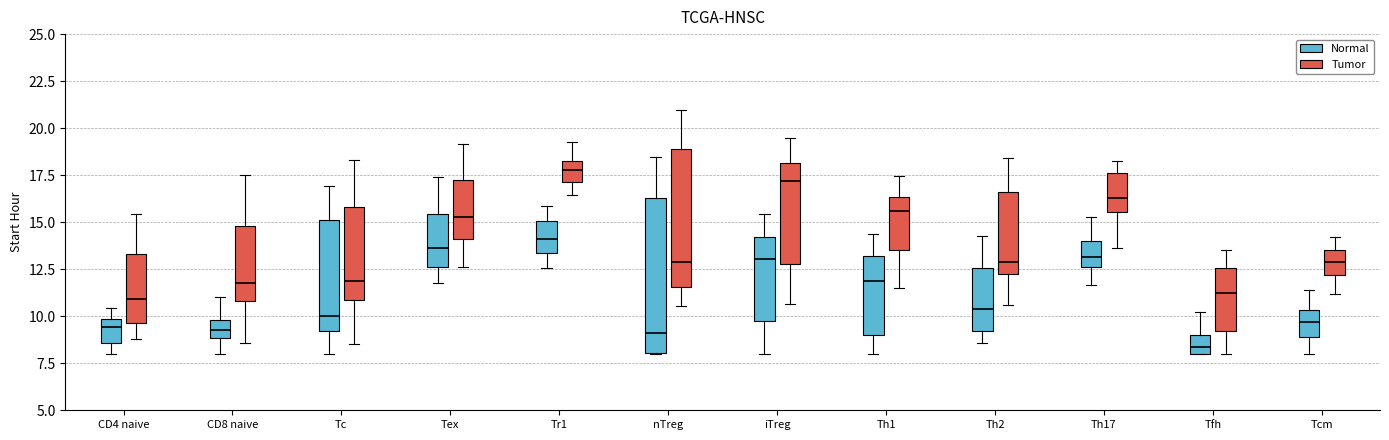

Reading left to right, transcribe this box plot: for each box, give where its median line is, the range the box spans, and where its two whiskers end, as read against the y-axis. The values are not printed on the chart, so give them approximately, as read against the axis.

CD4 naive (Normal): median 9.5, box 8.5 to 10.0, whiskers 8.0 to 10.5
CD4 naive (Tumor): median 11.0, box 9.5 to 13.5, whiskers 9.0 to 15.5
CD8 naive (Normal): median 9.5, box 9.0 to 10.0, whiskers 8.0 to 11.0
CD8 naive (Tumor): median 12.0, box 11.0 to 15.0, whiskers 8.5 to 17.5
Tc (Normal): median 10.0, box 9.0 to 15.0, whiskers 8.0 to 17.0
Tc (Tumor): median 12.0, box 11.0 to 16.0, whiskers 8.5 to 18.5
Tex (Normal): median 13.5, box 12.5 to 15.5, whiskers 12.0 to 17.5
Tex (Tumor): median 15.5, box 14.0 to 17.5, whiskers 12.5 to 19.0
Tr1 (Normal): median 14.0, box 13.5 to 15.0, whiskers 12.5 to 16.0
Tr1 (Tumor): median 18.0, box 17.0 to 18.5, whiskers 16.5 to 19.5
nTreg (Normal): median 9.0, box 8.0 to 16.5, whiskers 8.0 to 18.5
nTreg (Tumor): median 13.0, box 11.5 to 19.0, whiskers 10.5 to 21.0
iTreg (Normal): median 13.0, box 10.0 to 14.0, whiskers 8.0 to 15.5
iTreg (Tumor): median 17.0, box 13.0 to 18.0, whiskers 10.5 to 19.5
Th1 (Normal): median 12.0, box 9.0 to 13.0, whiskers 8.0 to 14.5
Th1 (Tumor): median 15.5, box 13.5 to 16.5, whiskers 11.5 to 17.5
Th2 (Normal): median 10.5, box 9.0 to 12.5, whiskers 8.5 to 14.5
Th2 (Tumor): median 13.0, box 12.0 to 16.5, whiskers 10.5 to 18.5
Th17 (Normal): median 13.0, box 12.5 to 14.0, whiskers 11.5 to 15.5
Th17 (Tumor): median 16.5, box 15.5 to 17.5, whiskers 13.5 to 18.5
Tfh (Normal): median 8.5, box 8.0 to 9.0, whiskers 8.0 to 10.0
Tfh (Tumor): median 11.0, box 9.0 to 12.5, whiskers 8.0 to 13.5
Tcm (Normal): median 9.5, box 9.0 to 10.5, whiskers 8.0 to 11.5
Tcm (Tumor): median 13.0, box 12.0 to 13.5, whiskers 11.0 to 14.0